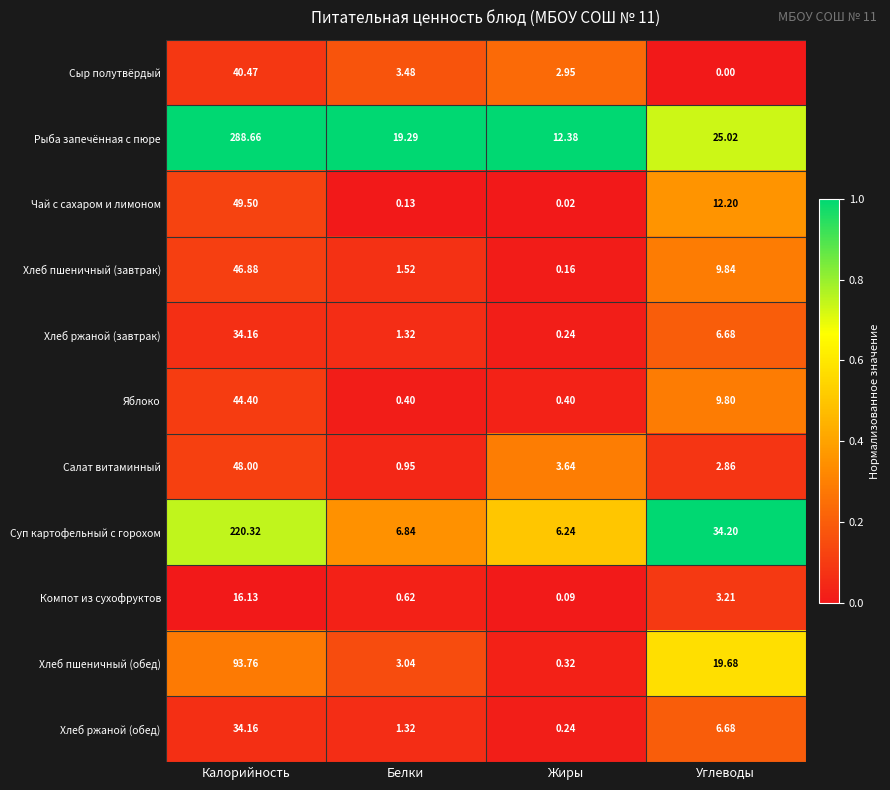

Where does the Хлеб пшеничный (завтрак) series first go above 9?

Калорийность